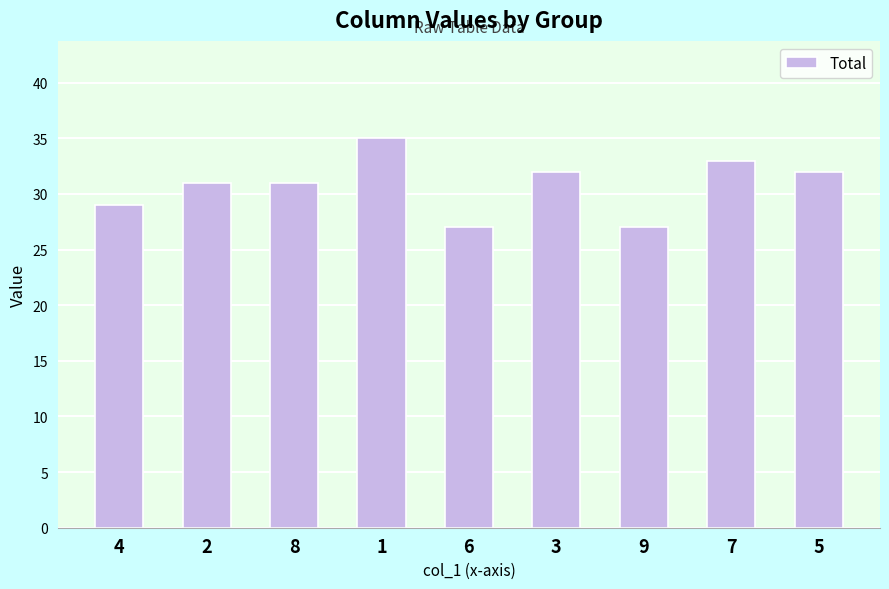

What is the sum of the values at 6 and 5?

59